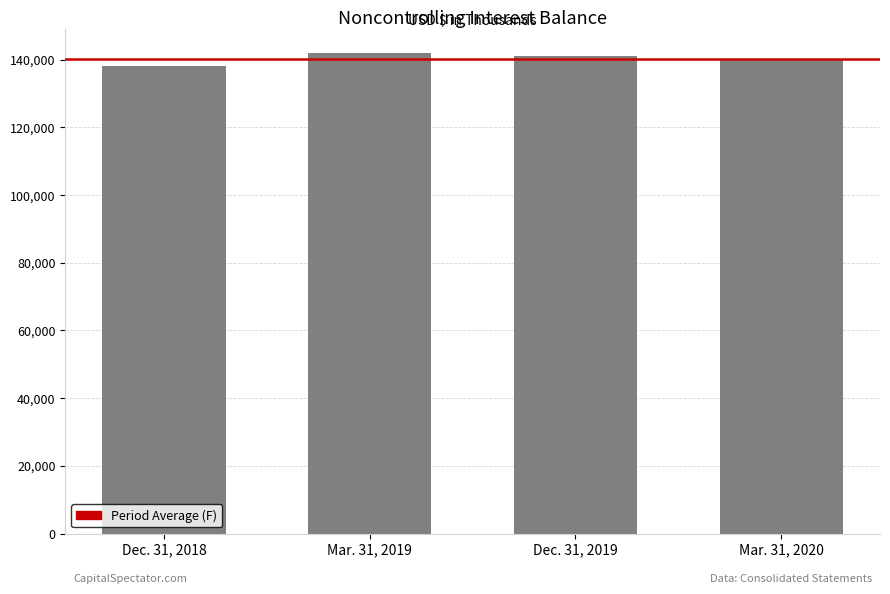

Which has a higher value, Dec. 31, 2018 or Mar. 31, 2019?

Mar. 31, 2019